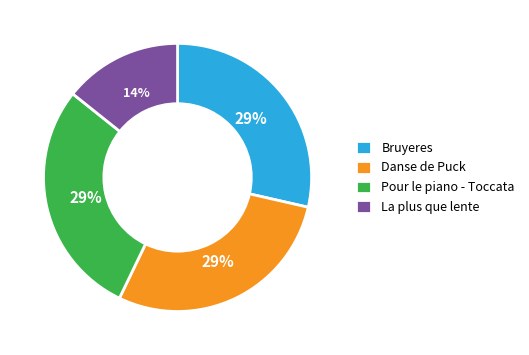

Does any single category account for the majority?

No